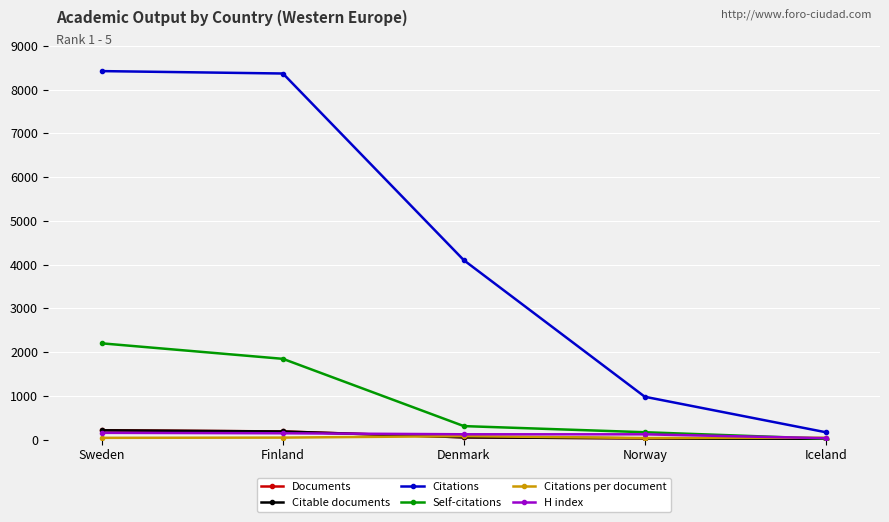

Which series changed the most between Sweden and Norway?

Citations